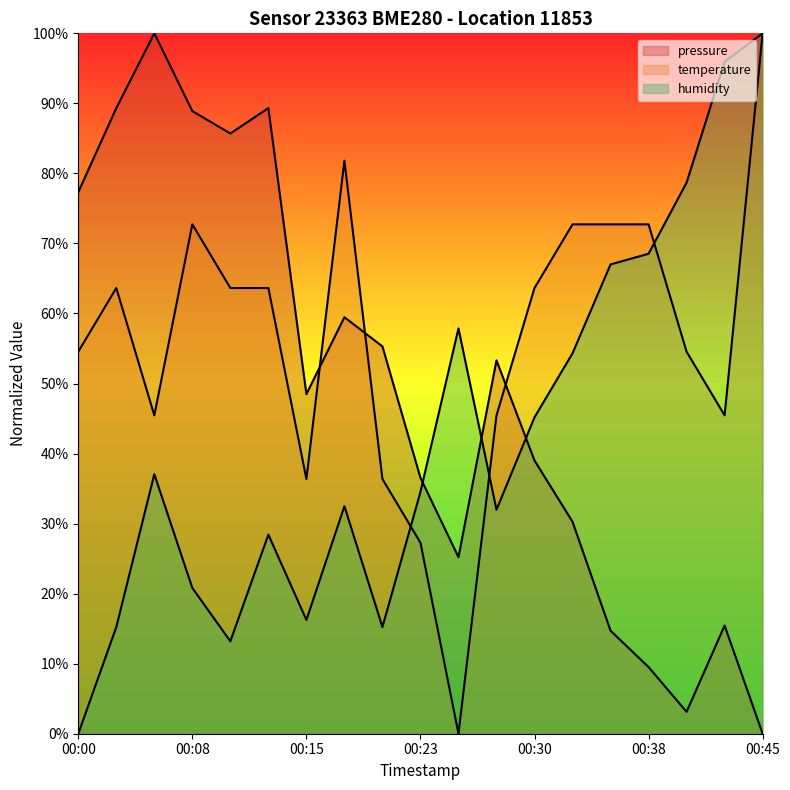

What is the difference between the highest and lowest values at 00:23?

9.3